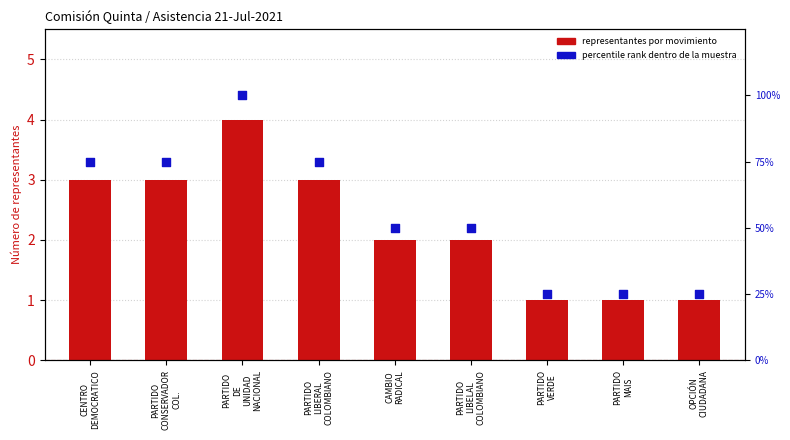

Which series reaches the minimum Y coordinate?

representantes por movimiento